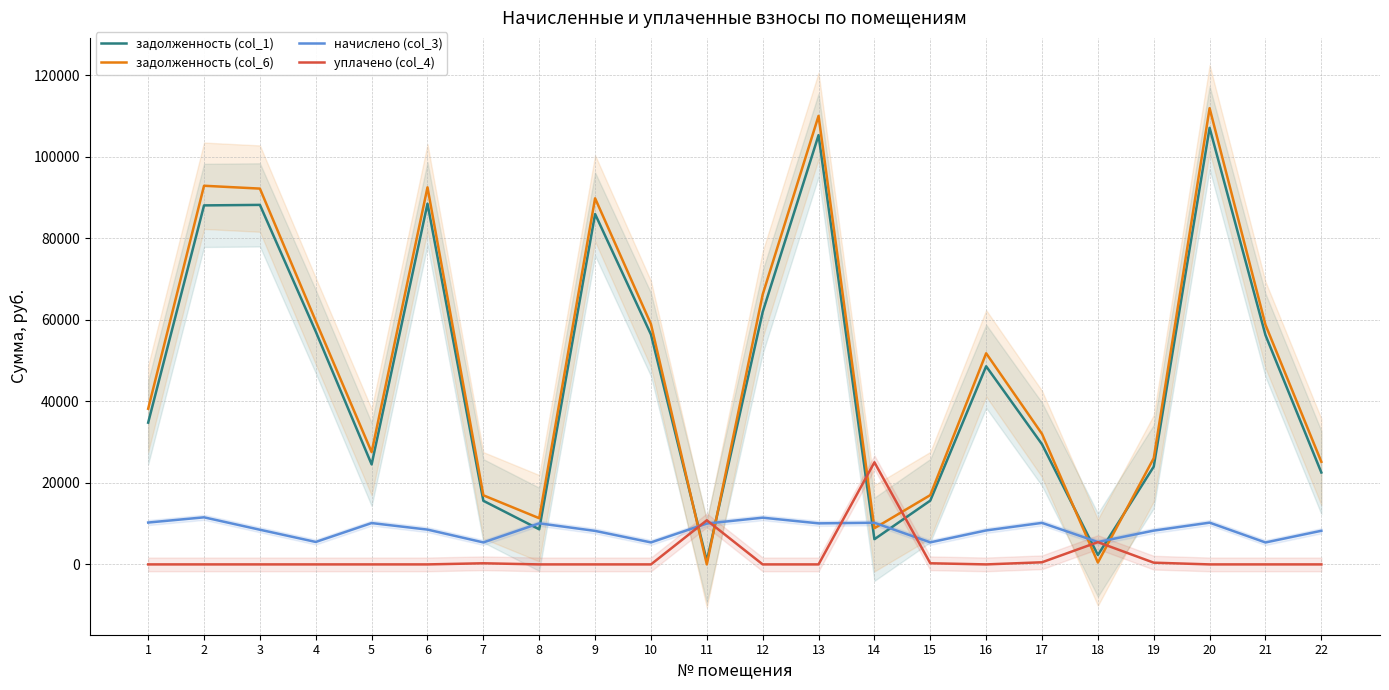

What is the difference between the highest and lowest values at 6?

92543.1